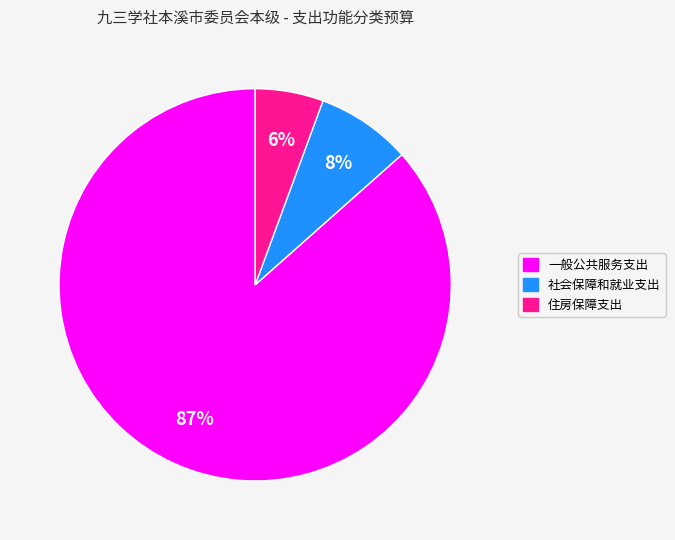

Combined, do 住房保障支出 and 一般公共服务支出 account for over 50%?

Yes